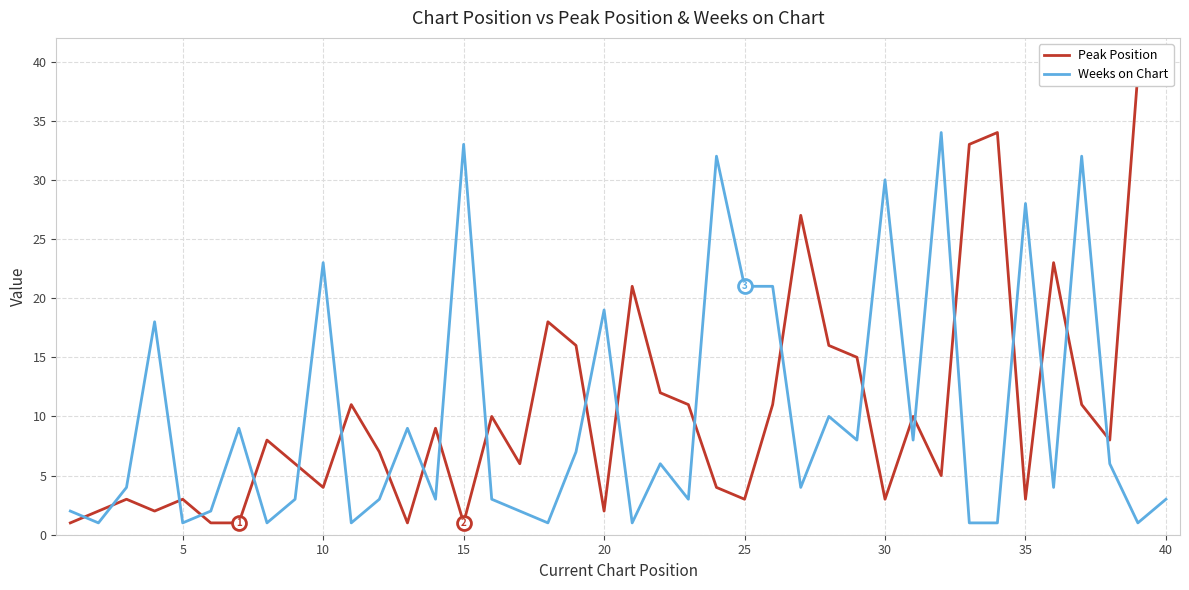

What is the sum of all Peak Position values?

440